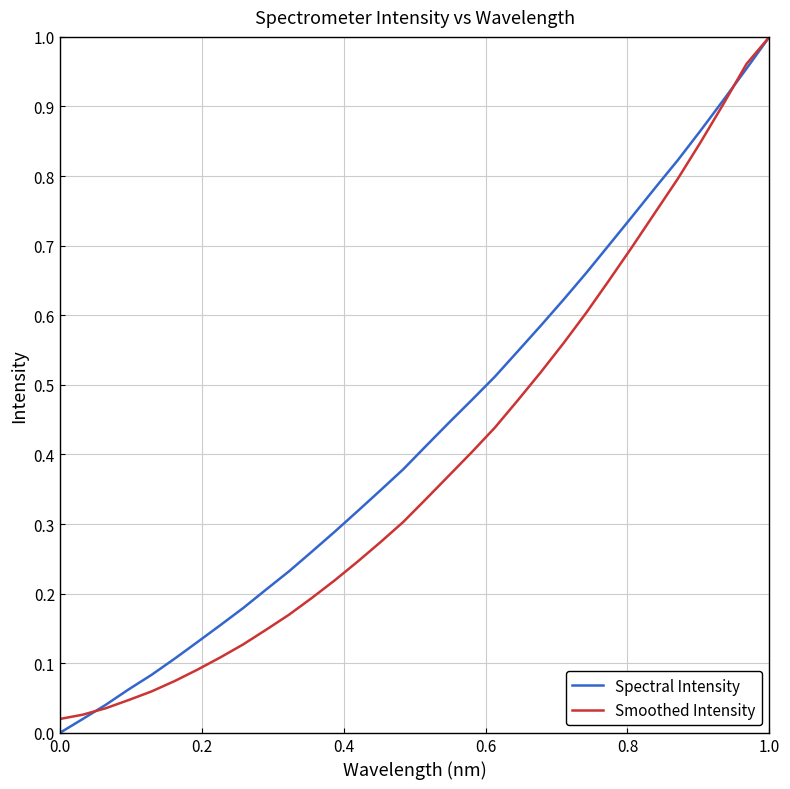

List the series in order of their overall mean, highest first.

Spectral Intensity, Smoothed Intensity